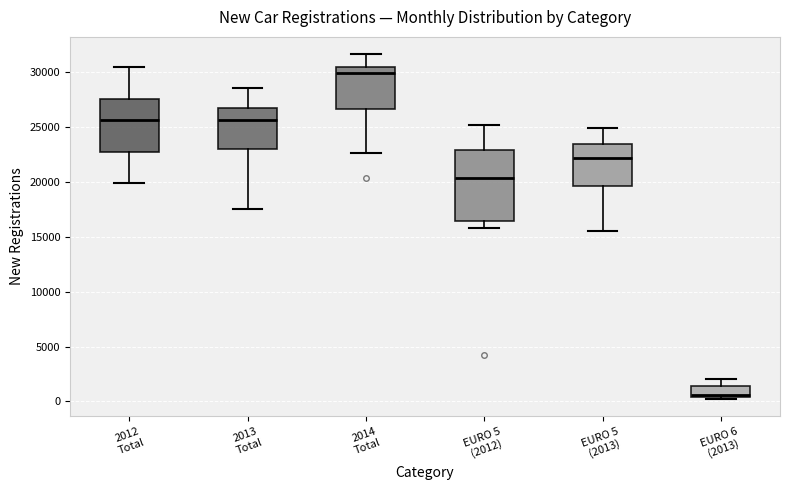

Which box is the tallest, from its lower edge to its upper edge?

EURO 5 (2012)